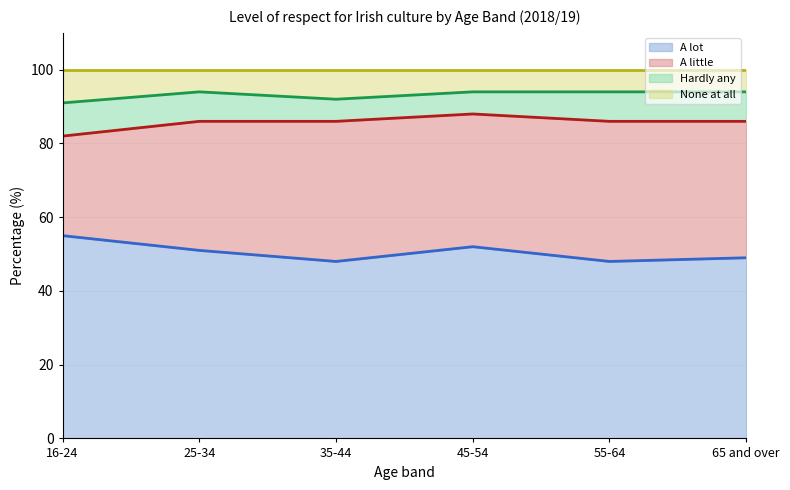

Count the A lot values in the range 48 to 52.

5